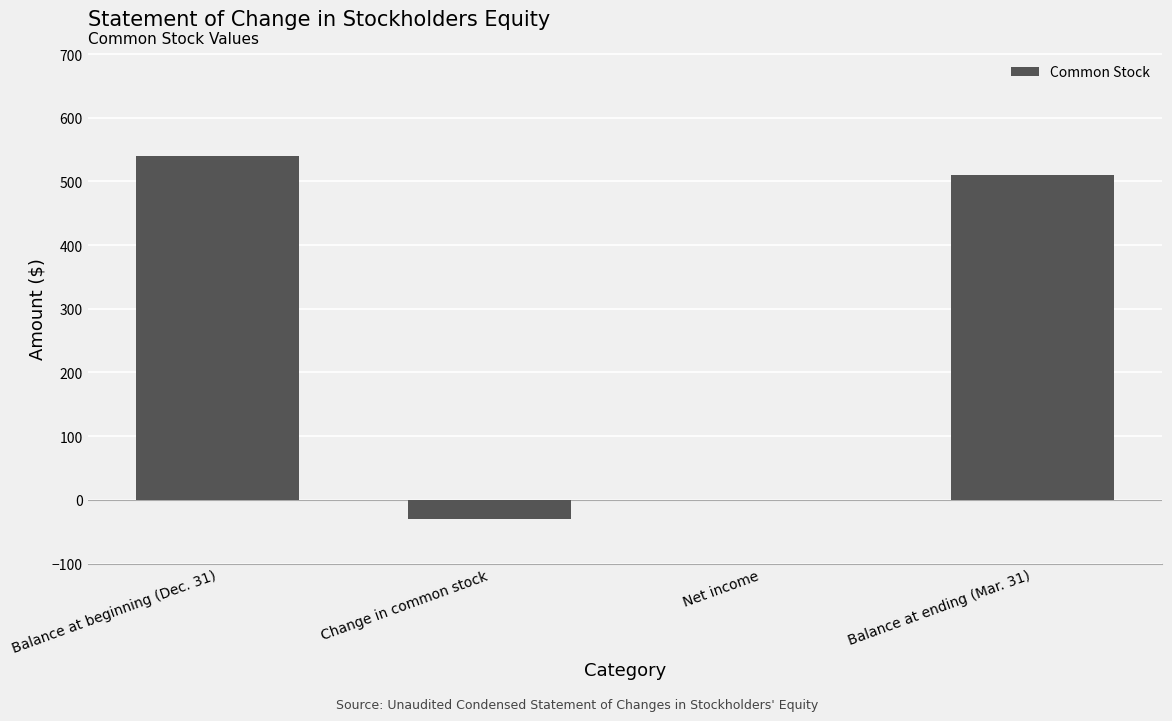

What is the sum of all values?

1020